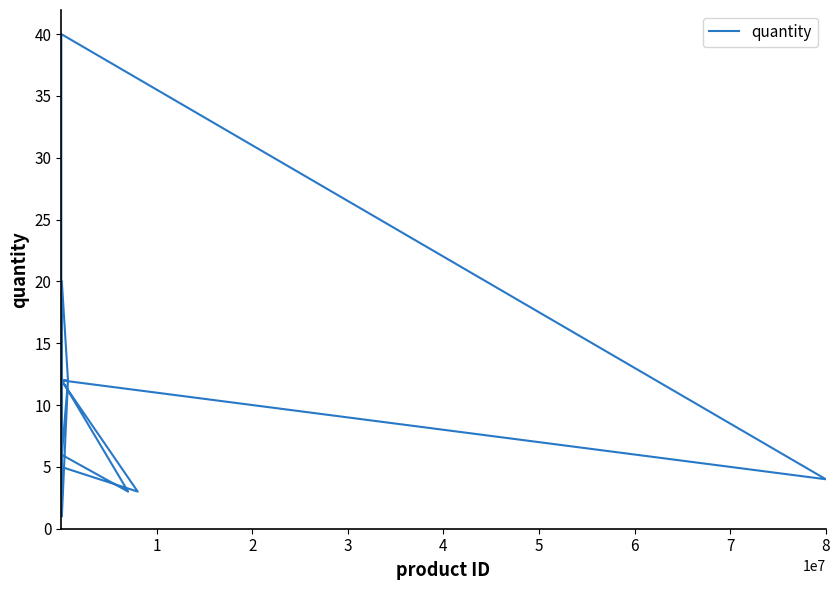

How many interior local peaks (higher than both neighbors) does the data have?

7